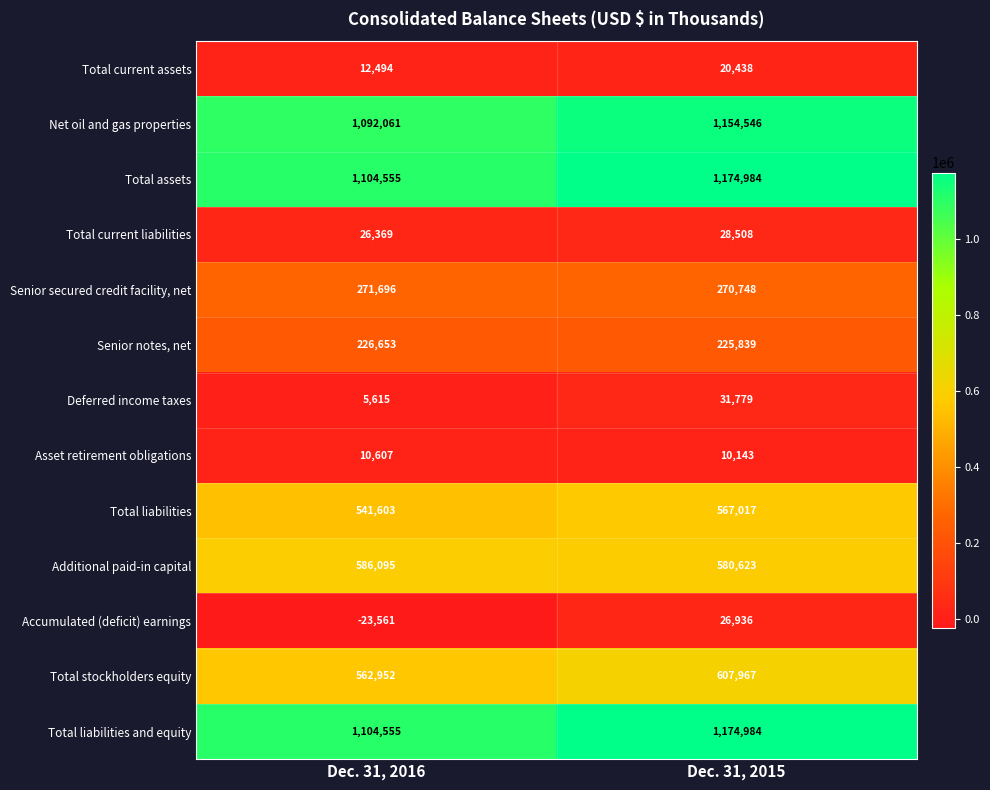

At how many categories does at least one series exceed 603209?

2